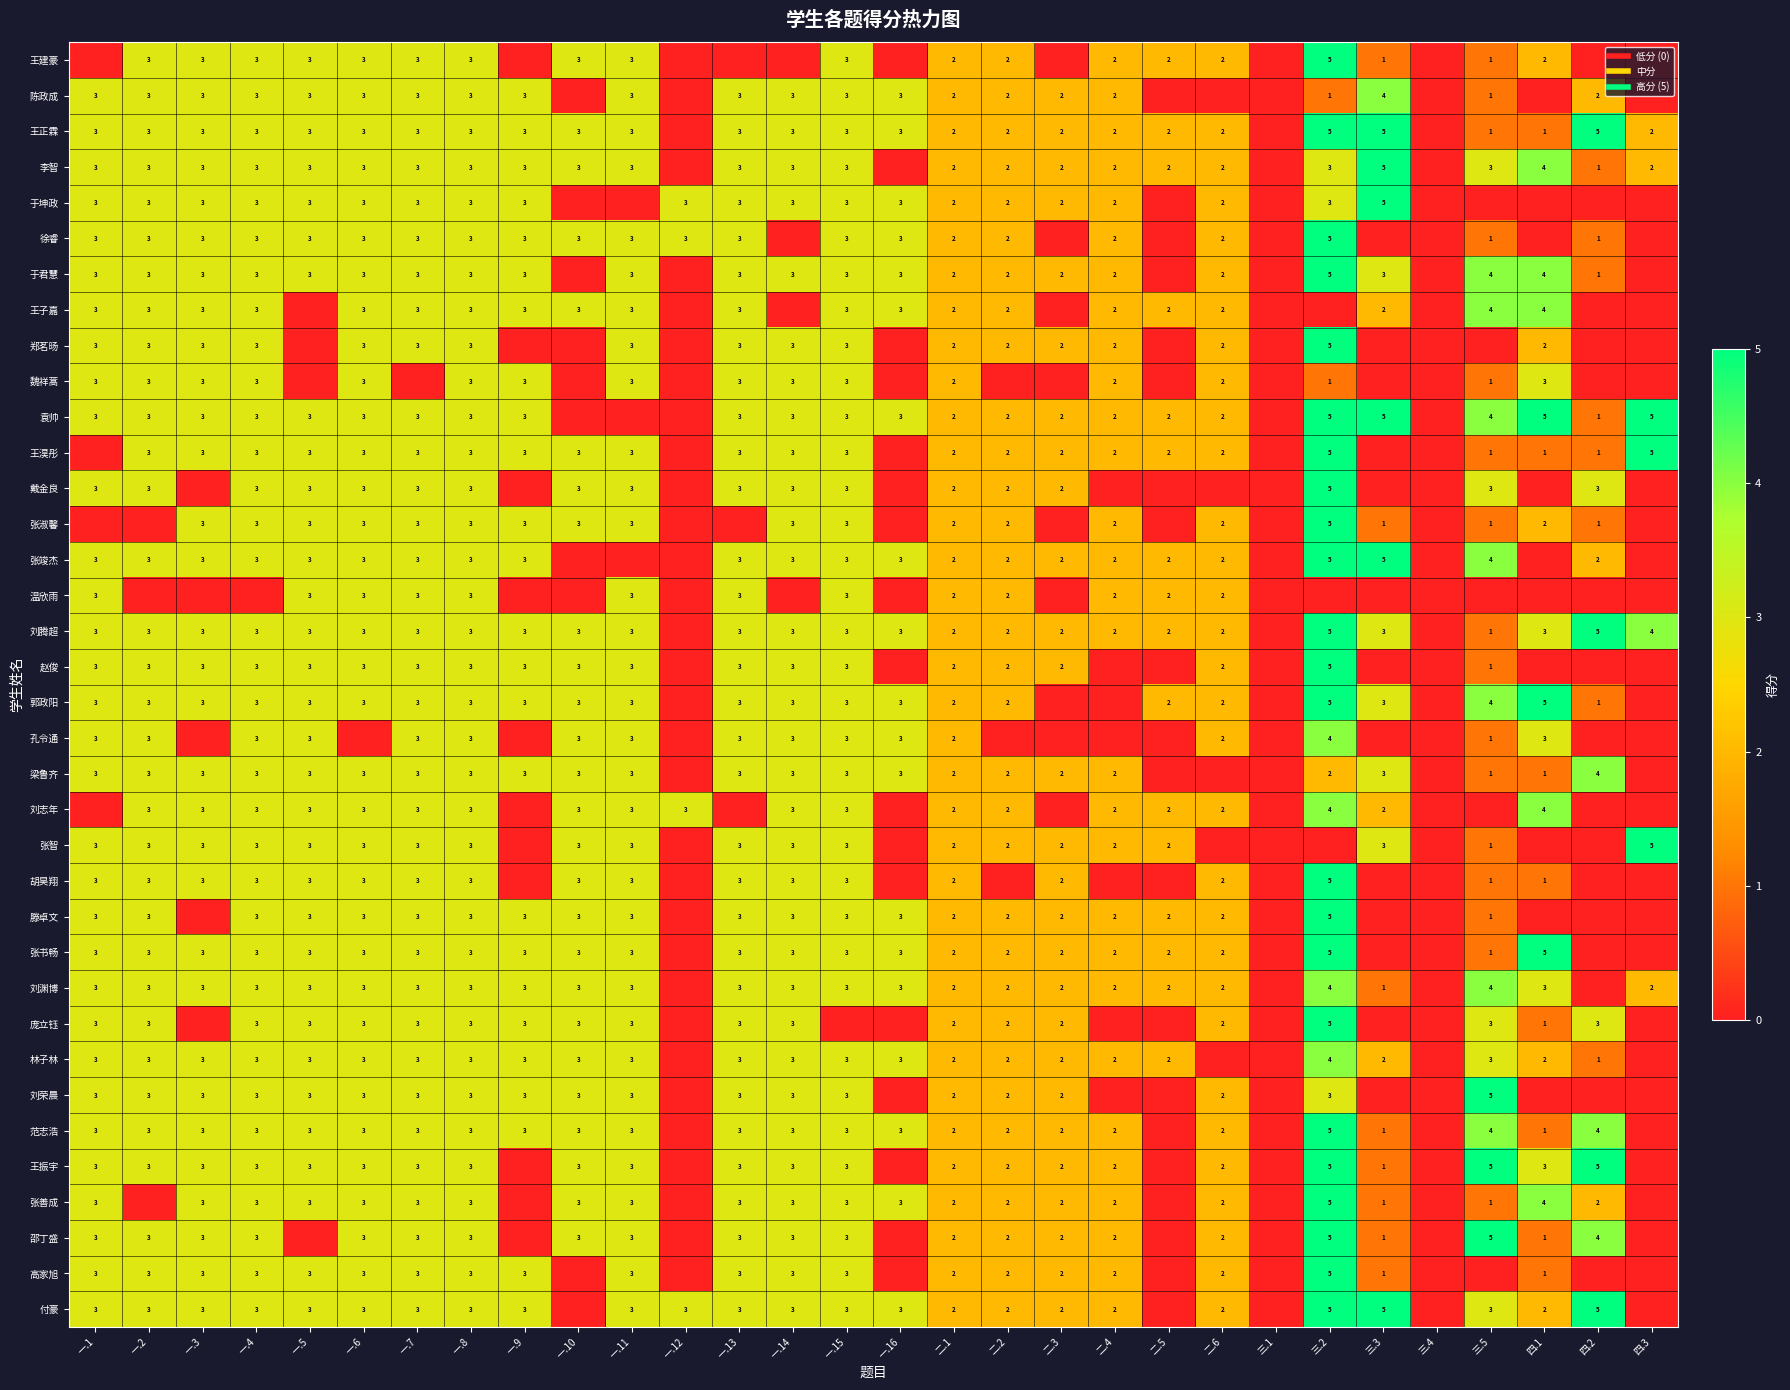

At which label does 孔令通 first exceed 2?

一.1